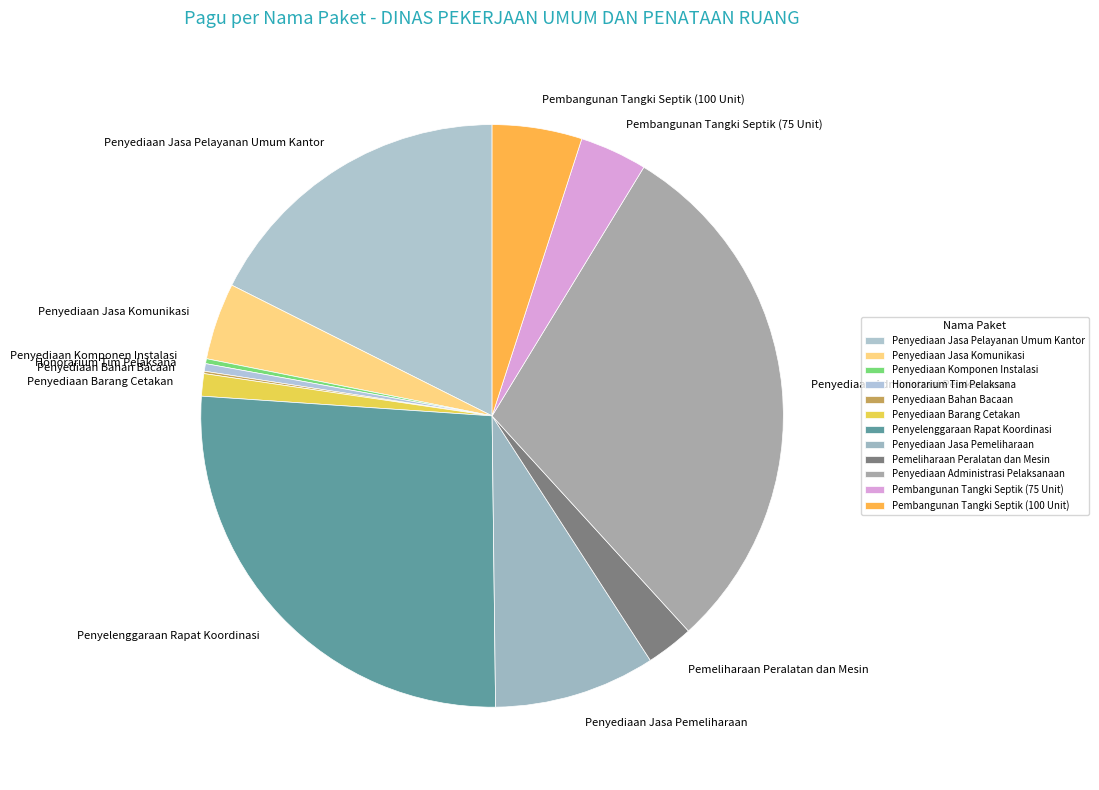

Do Pembangunan Tangki Septik (100 Unit) and Penyediaan Jasa Komunikasi together represent more than half of the pie?

No